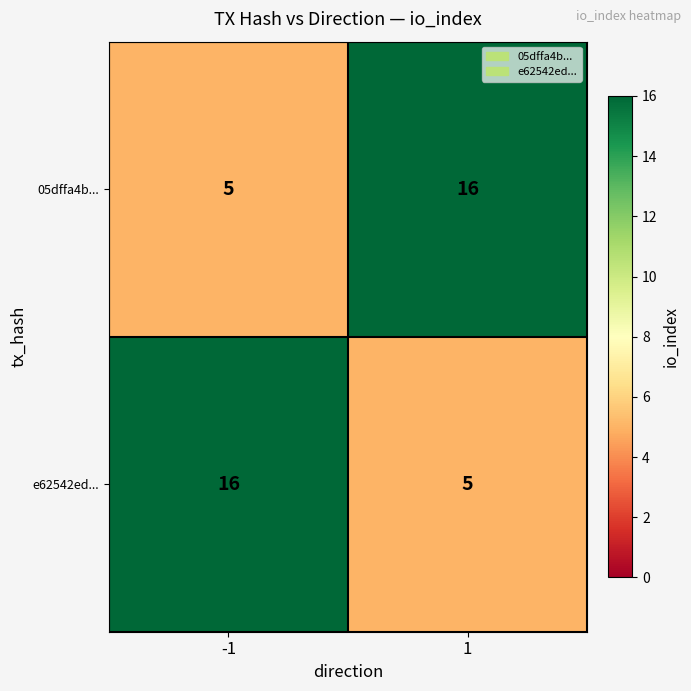

What is the spread (max minus min) of values at 1?

11